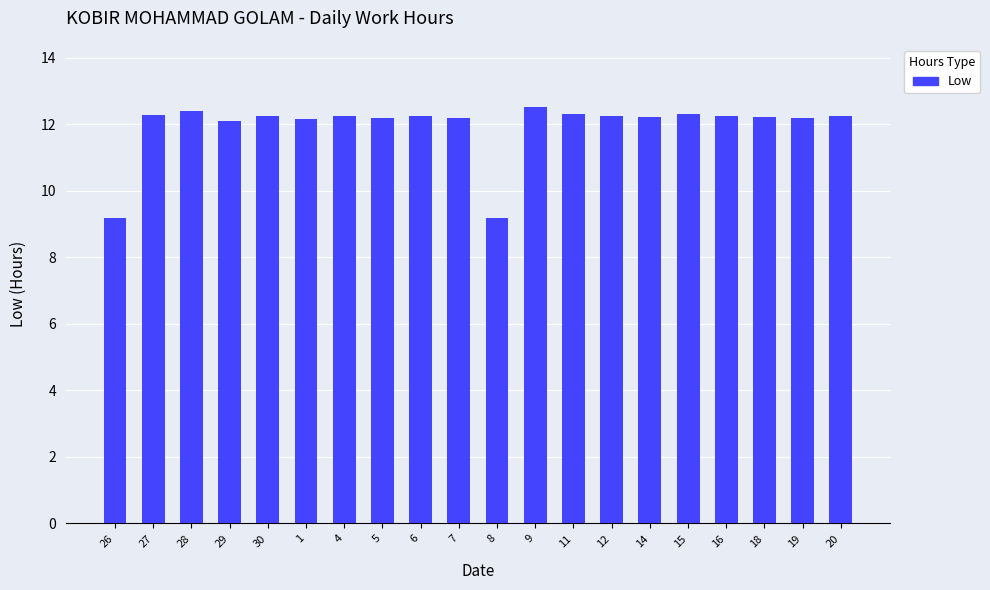

Is it true that the value at 15 is 12.3?

True